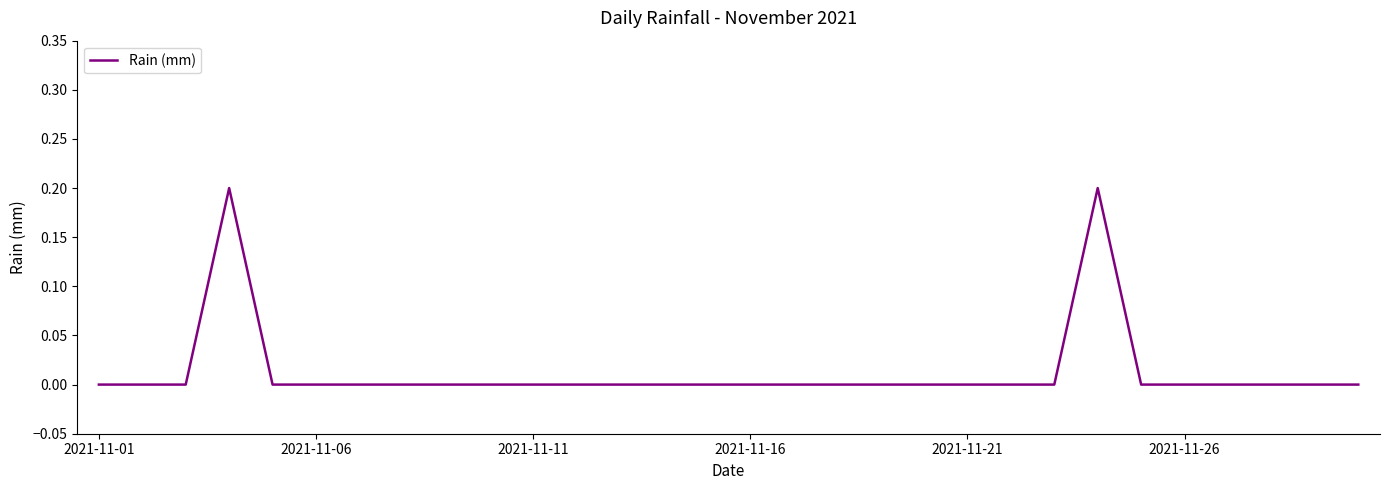

Reading right to left, list all the values displayed in this chart.

0.0	0.0	0.0	0.0	0.0	0.0	0.2	0.0	0.0	0.0	0.0	0.0	0.0	0.0	0.0	0.0	0.0	0.0	0.0	0.0	0.0	0.0	0.0	0.0	0.0	0.0	0.2	0.0	0.0	0.0